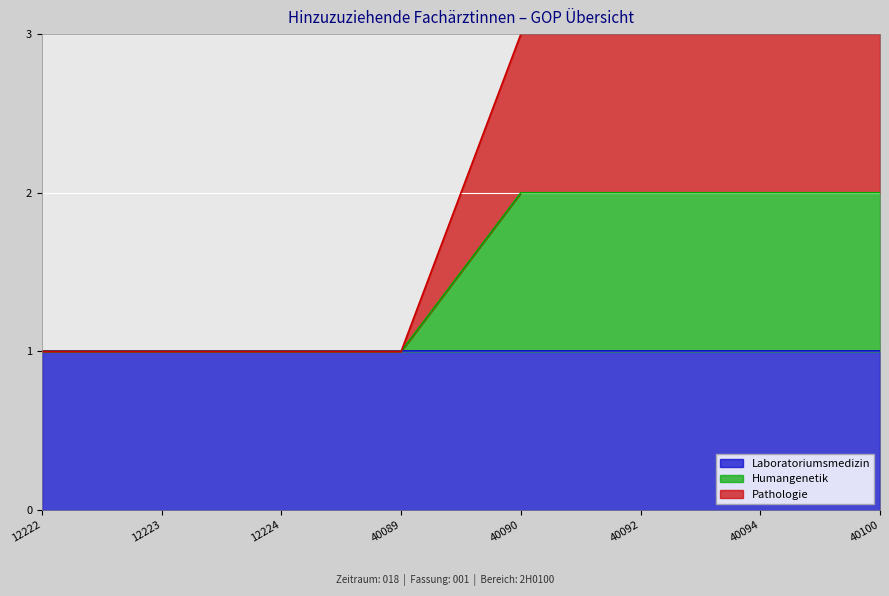

What is the highest value of the Pathologie series?

3